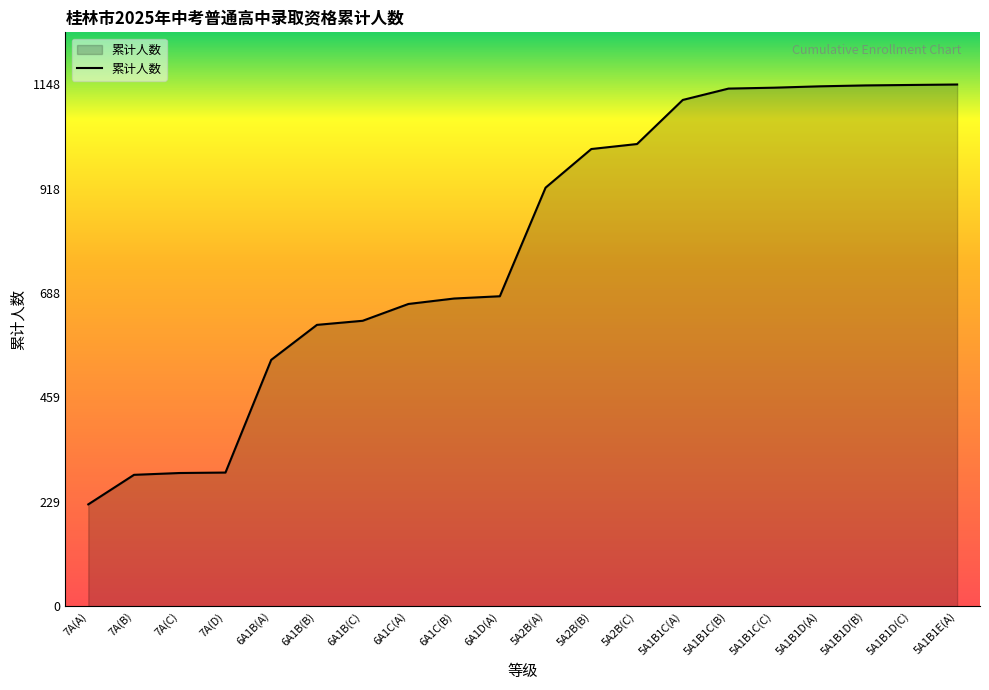

The value at 7A(D) is 294. True or false?

True